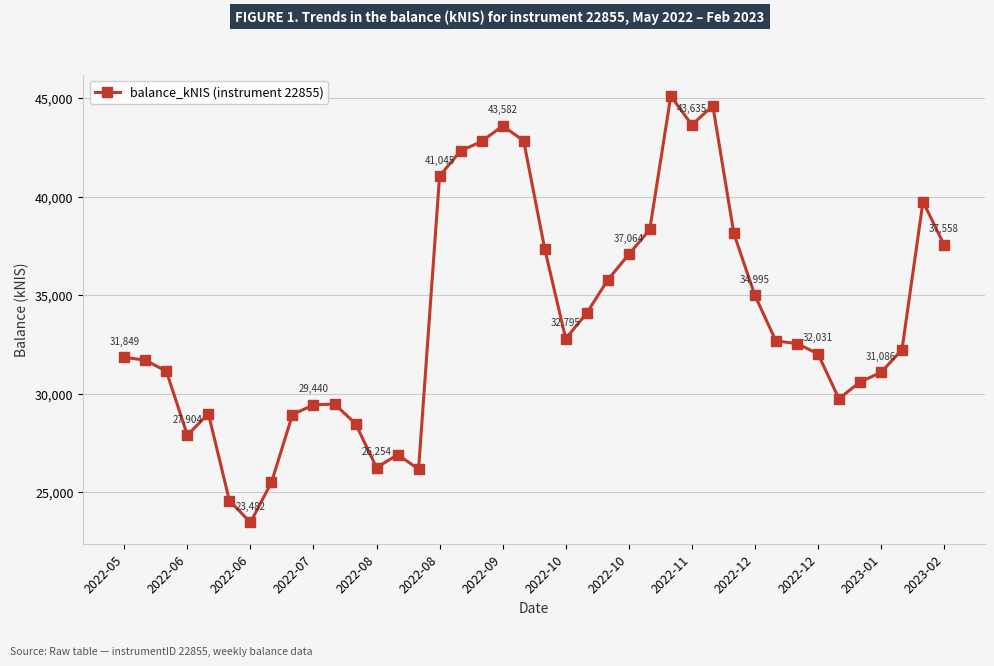

What is the value of the 34th point from the left?

32031.1